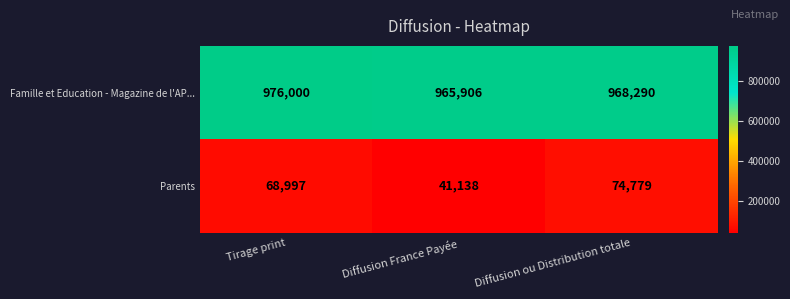

Where does the Famille et Education - Magazine de l'AP... series first go above 968290?

Tirage print